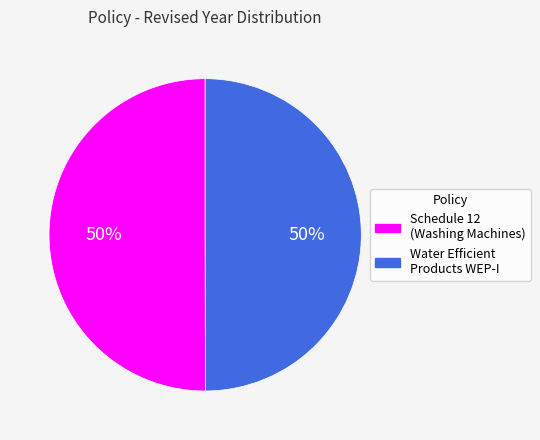

How many segments does this pie chart have?

2